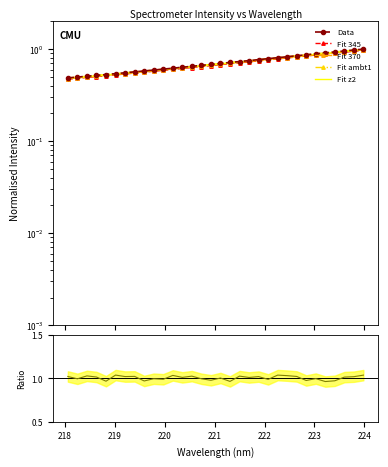

What is the highest value of the Fit ambt1 series?

1.0